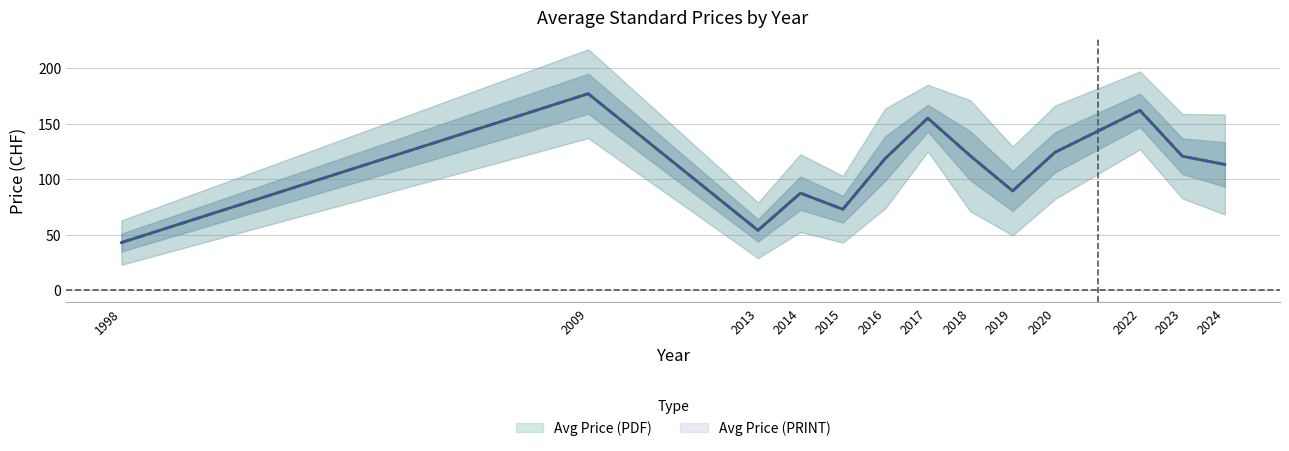

Read the Avg Price (PDF) value at 2022.

162.0